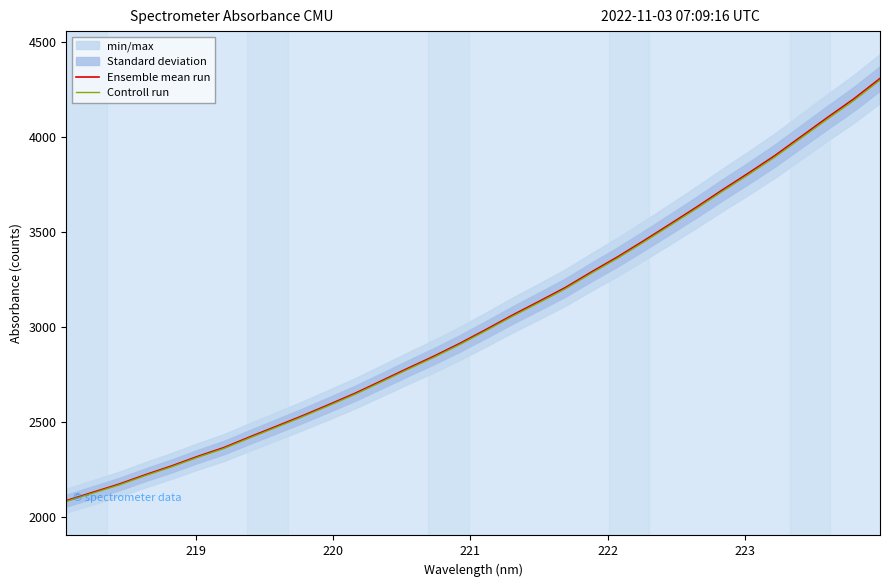

How many data points in Ensemble mean run are less than 2988?

16